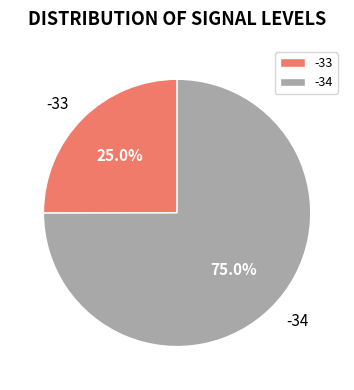

Approximately how many times larger is the value at -34 compared to -33?

3.0